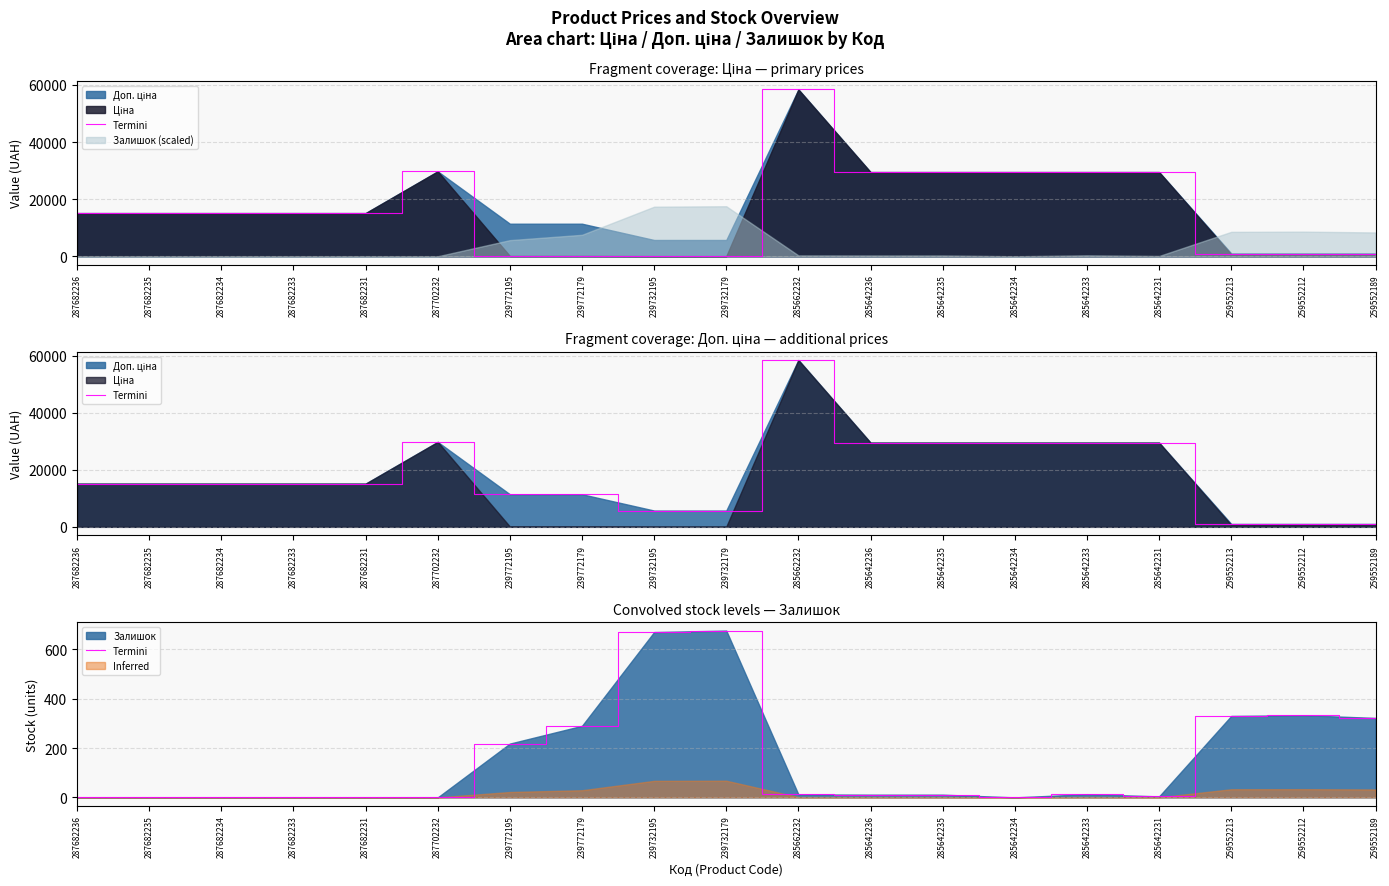

The value at 287682234 is 0. True or false?

True